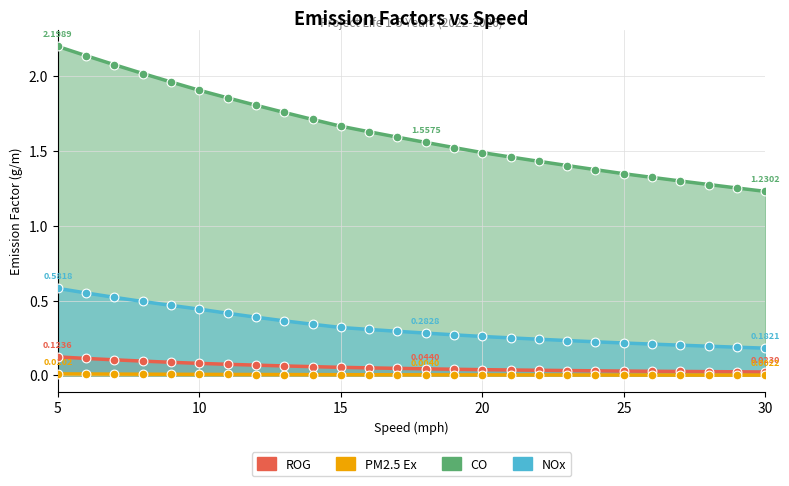

At which category is the sum across all series the highest?

5